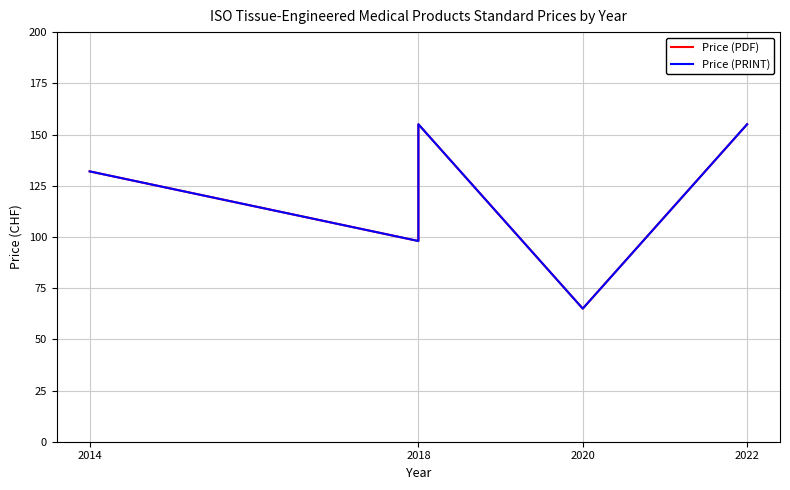

What is the smallest value displayed?

65